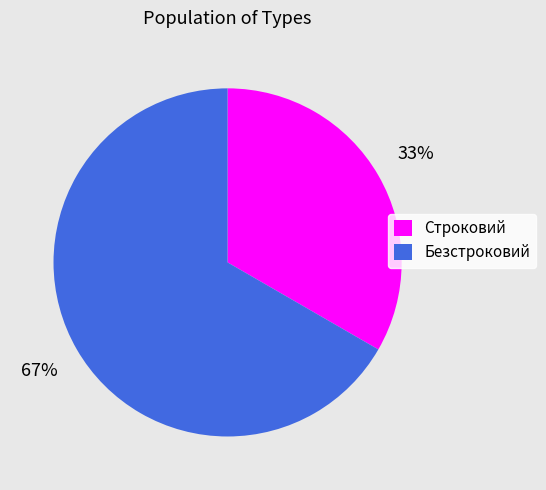

How many segments does this pie chart have?

2